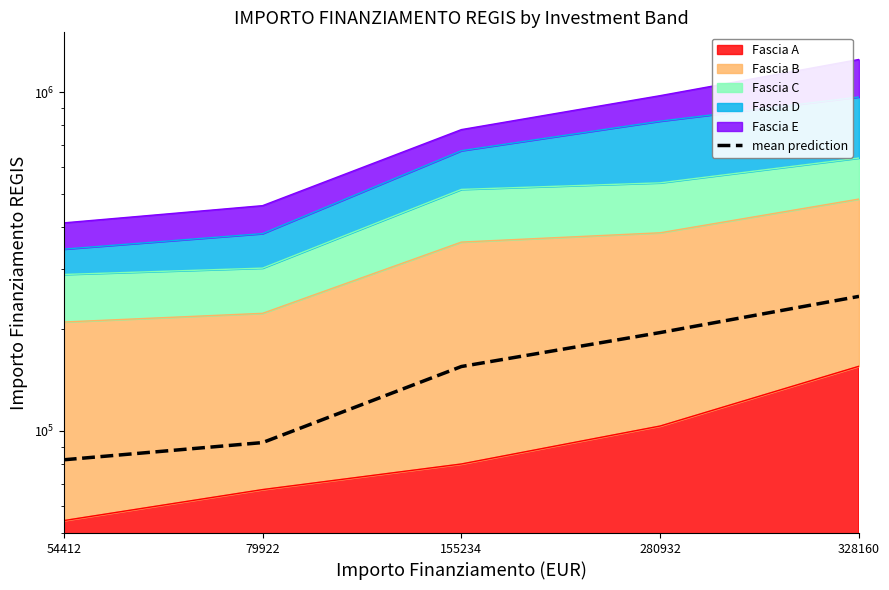

Which category has the highest value across all series?

328160